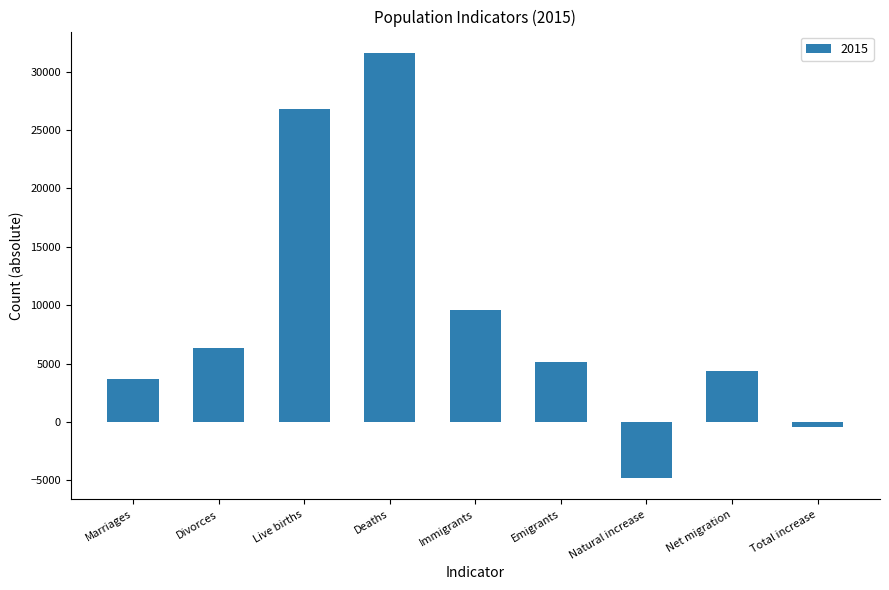

At which label does the data first exceed 5167?

Divorces